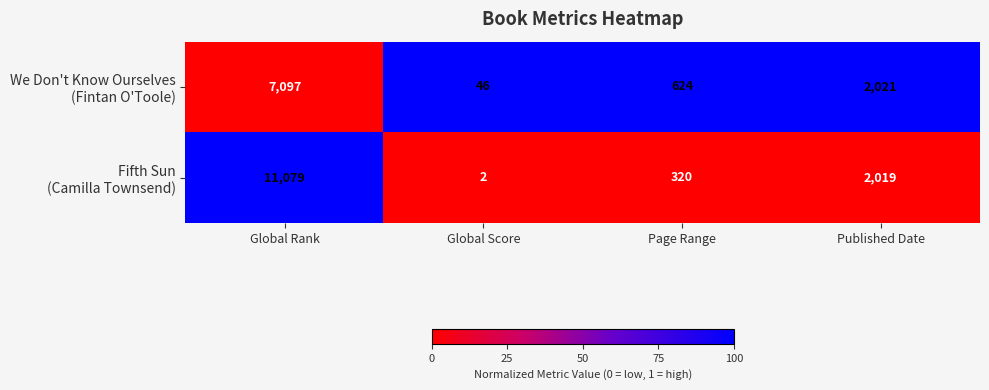

What is the difference between the highest and lowest values at Page Range?

304